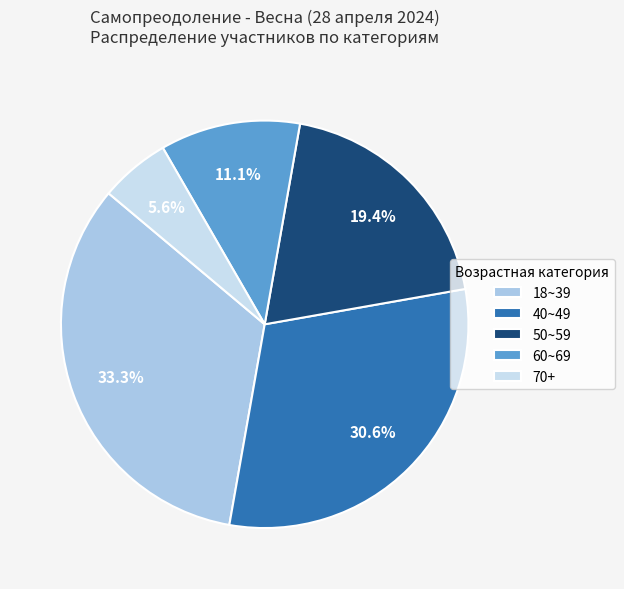

Which slice is the largest?

18~39